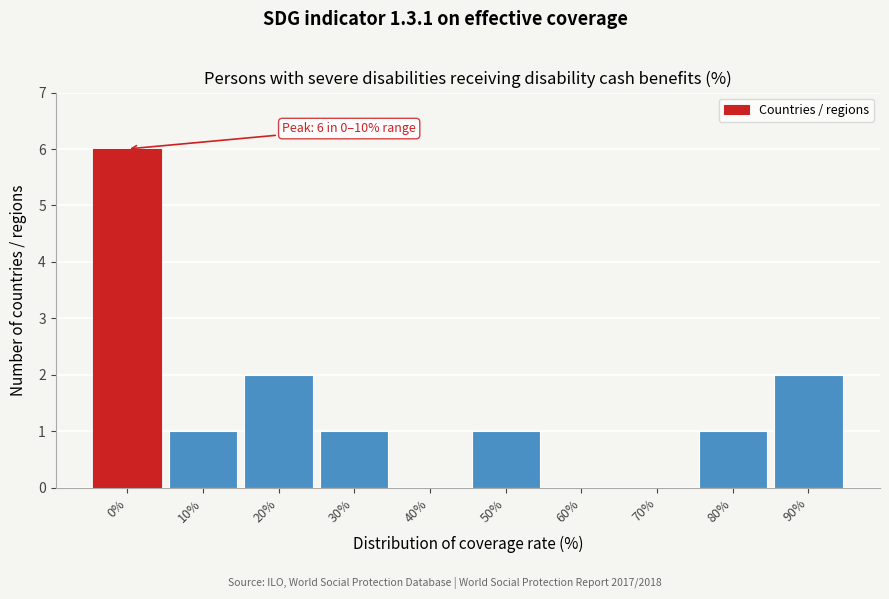

Reading right to left, transcribe all the data shown in this chart.

90%=2	80%=1	70%=0	60%=0	50%=1	40%=0	30%=1	20%=2	10%=1	0%=6